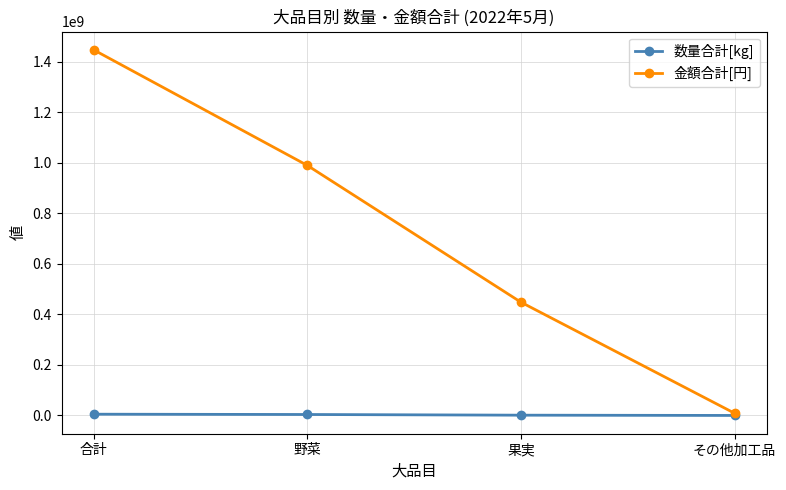

The 数量合計[kg] series shows 3808691 at 野菜. True or false?

True